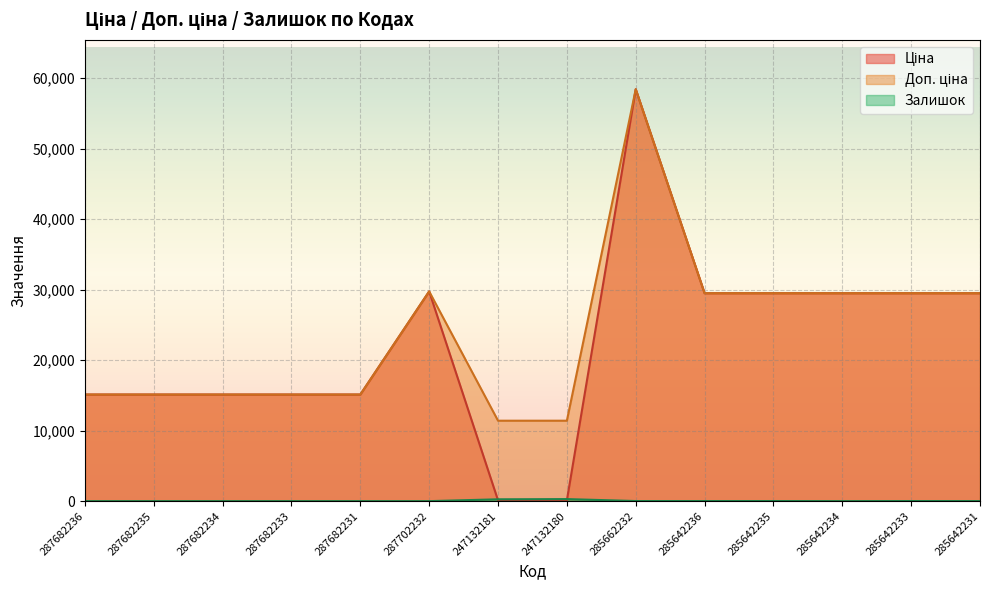

What is the lowest value of the Ціна series?

114.1